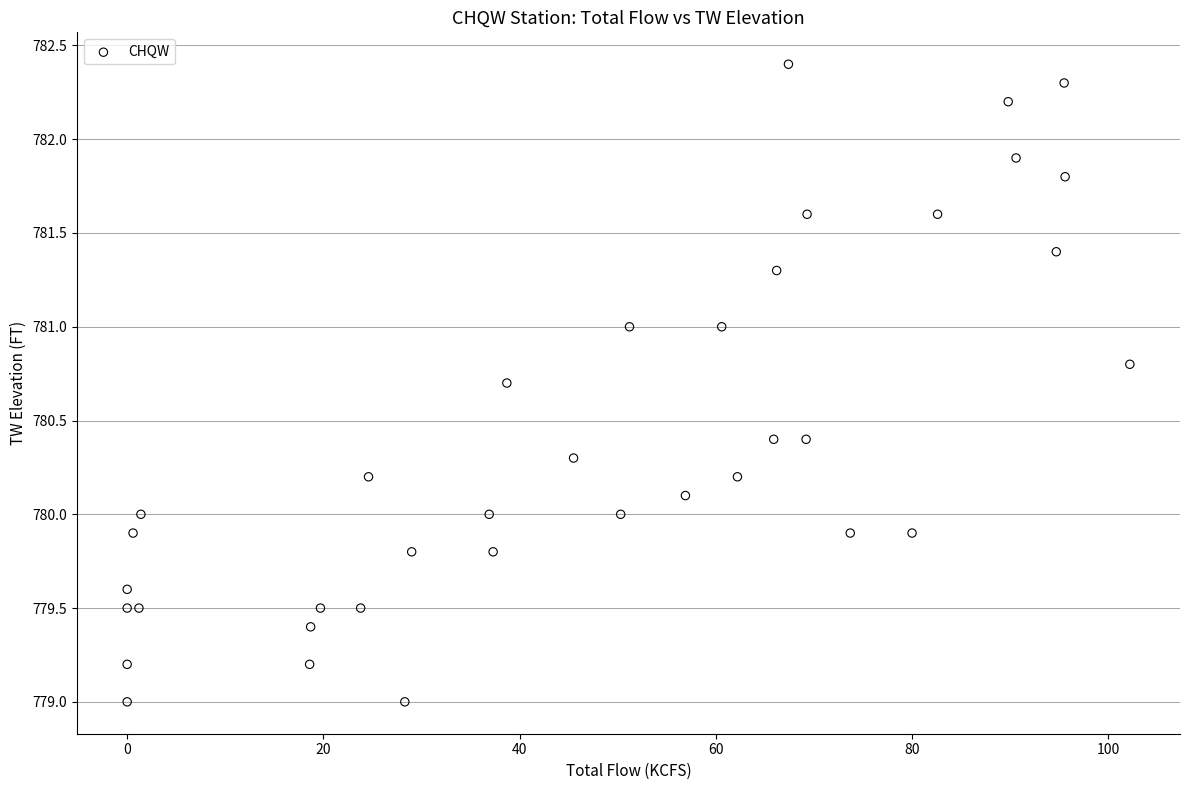

What is the range of X values (max minus min)?

102.2